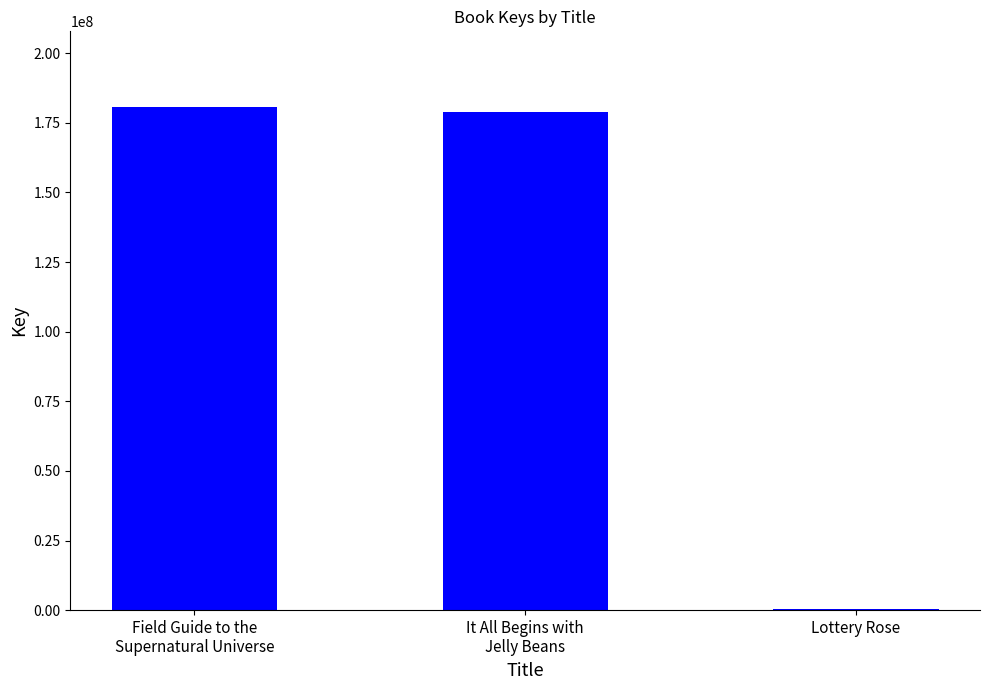

Are the bars horizontal?

No